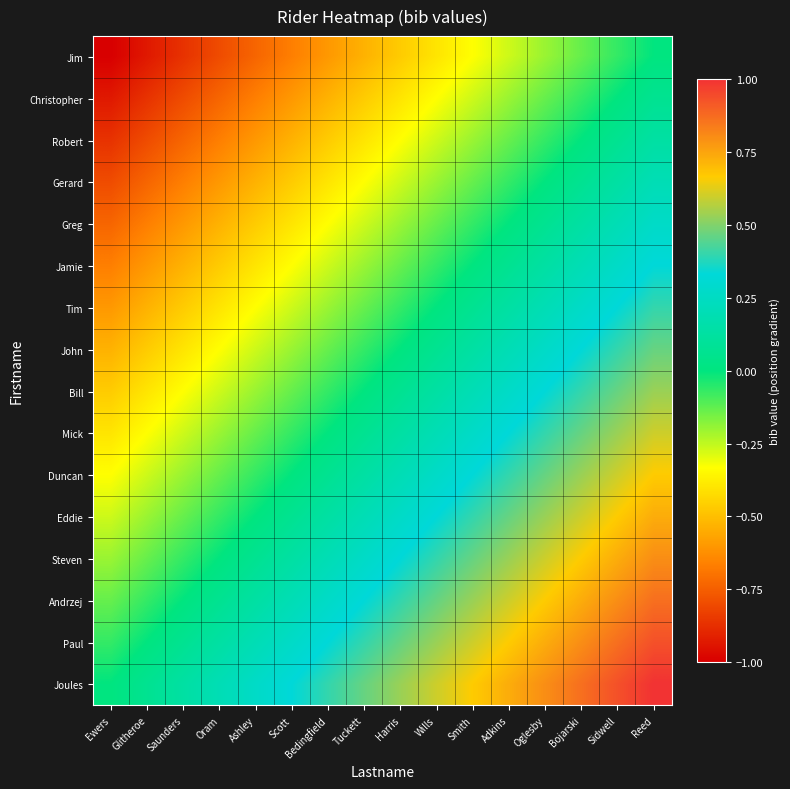

Reading left to right, transcribe all the data shown in this chart.

Jim: Ewers=-1.0	Glitheroe=-0.9	Saunders=-0.9	Oram=-0.8	Ashley=-0.7	Scott=-0.7	Bedingfield=-0.6	Tuckett=-0.5	Harris=-0.5	Wills=-0.4	Smith=-0.3	Adkins=-0.3	Oglesby=-0.2	Bojarski=-0.1	Sidwell=-0.1	Reed=0.0
Christopher: Ewers=-0.9	Glitheroe=-0.9	Saunders=-0.8	Oram=-0.7	Ashley=-0.7	Scott=-0.6	Bedingfield=-0.5	Tuckett=-0.5	Harris=-0.4	Wills=-0.3	Smith=-0.3	Adkins=-0.2	Oglesby=-0.1	Bojarski=-0.1	Sidwell=0.0	Reed=0.1
Robert: Ewers=-0.9	Glitheroe=-0.8	Saunders=-0.7	Oram=-0.7	Ashley=-0.6	Scott=-0.5	Bedingfield=-0.5	Tuckett=-0.4	Harris=-0.3	Wills=-0.3	Smith=-0.2	Adkins=-0.1	Oglesby=-0.1	Bojarski=0.0	Sidwell=0.1	Reed=0.1
Gerard: Ewers=-0.8	Glitheroe=-0.7	Saunders=-0.7	Oram=-0.6	Ashley=-0.5	Scott=-0.5	Bedingfield=-0.4	Tuckett=-0.3	Harris=-0.3	Wills=-0.2	Smith=-0.1	Adkins=-0.1	Oglesby=0.0	Bojarski=0.1	Sidwell=0.1	Reed=0.2
Greg: Ewers=-0.7	Glitheroe=-0.7	Saunders=-0.6	Oram=-0.5	Ashley=-0.5	Scott=-0.4	Bedingfield=-0.3	Tuckett=-0.3	Harris=-0.2	Wills=-0.1	Smith=-0.1	Adkins=0.0	Oglesby=0.1	Bojarski=0.1	Sidwell=0.2	Reed=0.3
Jamie: Ewers=-0.7	Glitheroe=-0.6	Saunders=-0.5	Oram=-0.5	Ashley=-0.4	Scott=-0.3	Bedingfield=-0.3	Tuckett=-0.2	Harris=-0.1	Wills=-0.1	Smith=0.0	Adkins=0.1	Oglesby=0.1	Bojarski=0.2	Sidwell=0.3	Reed=0.3
Tim: Ewers=-0.6	Glitheroe=-0.5	Saunders=-0.5	Oram=-0.4	Ashley=-0.3	Scott=-0.3	Bedingfield=-0.2	Tuckett=-0.1	Harris=-0.1	Wills=0.0	Smith=0.1	Adkins=0.1	Oglesby=0.2	Bojarski=0.3	Sidwell=0.3	Reed=0.4
John: Ewers=-0.5	Glitheroe=-0.5	Saunders=-0.4	Oram=-0.3	Ashley=-0.3	Scott=-0.2	Bedingfield=-0.1	Tuckett=-0.1	Harris=0.0	Wills=0.1	Smith=0.1	Adkins=0.2	Oglesby=0.3	Bojarski=0.3	Sidwell=0.4	Reed=0.5
Bill: Ewers=-0.5	Glitheroe=-0.4	Saunders=-0.3	Oram=-0.3	Ashley=-0.2	Scott=-0.1	Bedingfield=-0.1	Tuckett=0.0	Harris=0.1	Wills=0.1	Smith=0.2	Adkins=0.3	Oglesby=0.3	Bojarski=0.4	Sidwell=0.5	Reed=0.5
Mick: Ewers=-0.4	Glitheroe=-0.3	Saunders=-0.3	Oram=-0.2	Ashley=-0.1	Scott=-0.1	Bedingfield=0.0	Tuckett=0.1	Harris=0.1	Wills=0.2	Smith=0.3	Adkins=0.3	Oglesby=0.4	Bojarski=0.5	Sidwell=0.5	Reed=0.6
Duncan: Ewers=-0.3	Glitheroe=-0.3	Saunders=-0.2	Oram=-0.1	Ashley=-0.1	Scott=0.0	Bedingfield=0.1	Tuckett=0.1	Harris=0.2	Wills=0.3	Smith=0.3	Adkins=0.4	Oglesby=0.5	Bojarski=0.5	Sidwell=0.6	Reed=0.7
Eddie: Ewers=-0.3	Glitheroe=-0.2	Saunders=-0.1	Oram=-0.1	Ashley=0.0	Scott=0.1	Bedingfield=0.1	Tuckett=0.2	Harris=0.3	Wills=0.3	Smith=0.4	Adkins=0.5	Oglesby=0.5	Bojarski=0.6	Sidwell=0.7	Reed=0.7
Steven: Ewers=-0.2	Glitheroe=-0.1	Saunders=-0.1	Oram=0.0	Ashley=0.1	Scott=0.1	Bedingfield=0.2	Tuckett=0.3	Harris=0.3	Wills=0.4	Smith=0.5	Adkins=0.5	Oglesby=0.6	Bojarski=0.7	Sidwell=0.7	Reed=0.8
Andrzej: Ewers=-0.1	Glitheroe=-0.1	Saunders=0.0	Oram=0.1	Ashley=0.1	Scott=0.2	Bedingfield=0.3	Tuckett=0.3	Harris=0.4	Wills=0.5	Smith=0.5	Adkins=0.6	Oglesby=0.7	Bojarski=0.7	Sidwell=0.8	Reed=0.9
Paul: Ewers=-0.1	Glitheroe=0.0	Saunders=0.1	Oram=0.1	Ashley=0.2	Scott=0.3	Bedingfield=0.3	Tuckett=0.4	Harris=0.5	Wills=0.5	Smith=0.6	Adkins=0.7	Oglesby=0.7	Bojarski=0.8	Sidwell=0.9	Reed=0.9
Joules: Ewers=0.0	Glitheroe=0.1	Saunders=0.1	Oram=0.2	Ashley=0.3	Scott=0.3	Bedingfield=0.4	Tuckett=0.5	Harris=0.5	Wills=0.6	Smith=0.7	Adkins=0.7	Oglesby=0.8	Bojarski=0.9	Sidwell=0.9	Reed=1.0